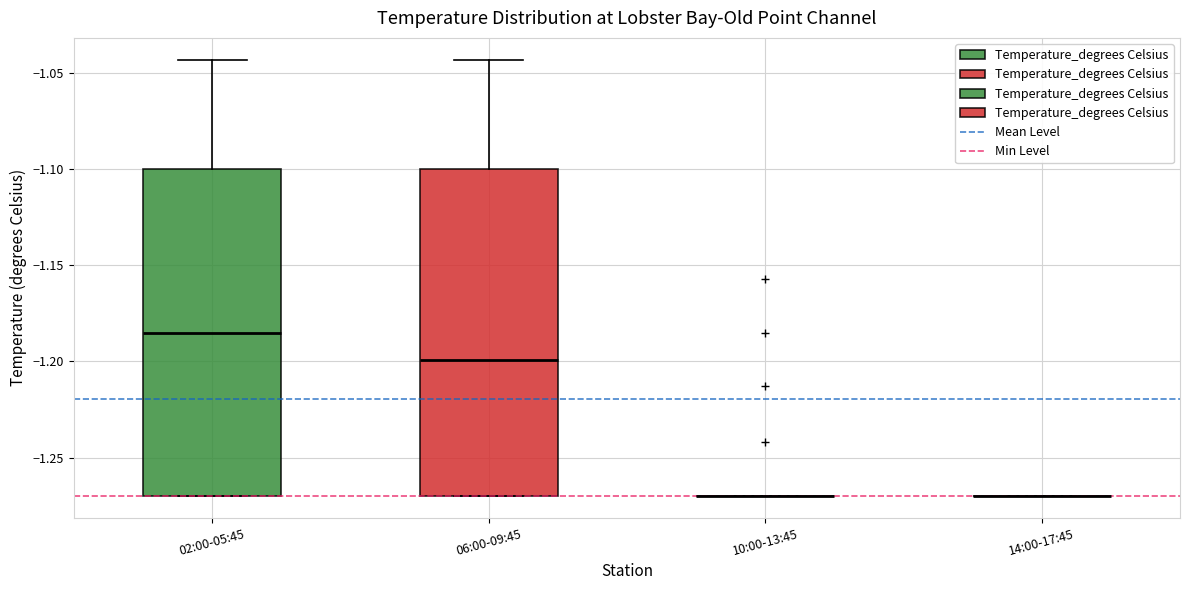

Where is the lower edge of the box for 06:00-09:45 on the y-axis? The values are not printed on the chart, so give them approximately, as read against the axis.

-1.270